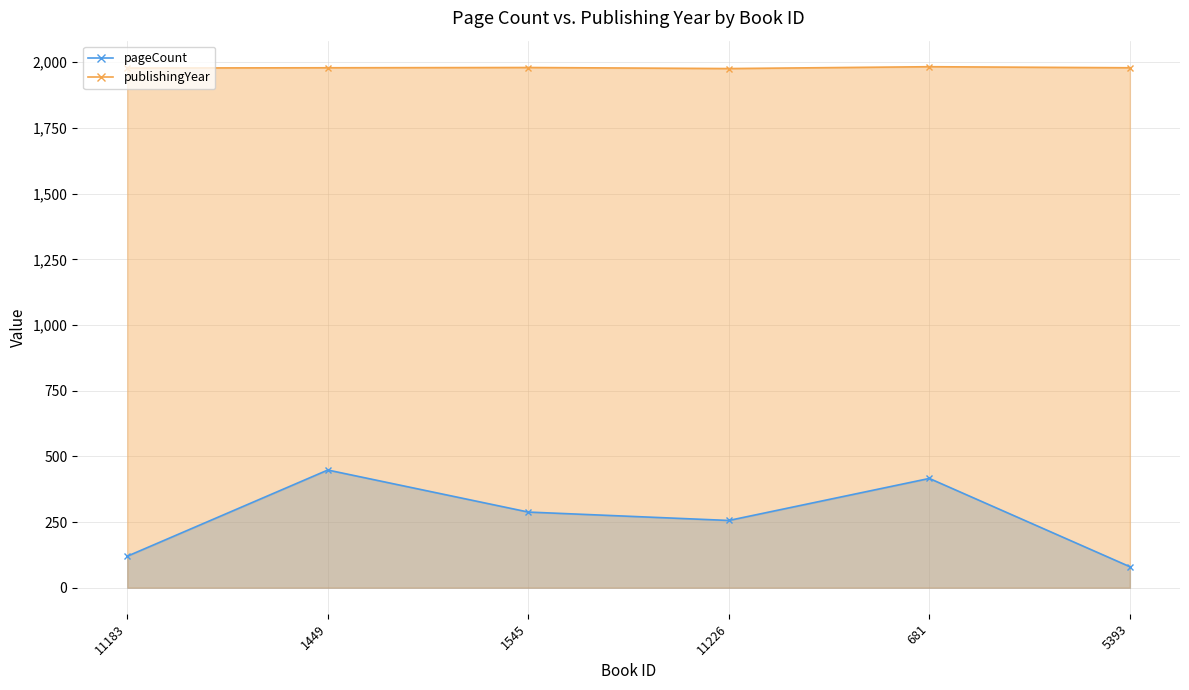

Which category has the lowest value across all series?

5393